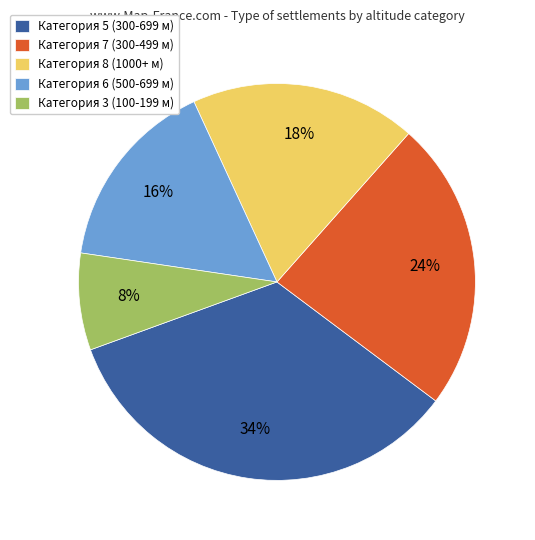

Is it true that Категория 5 (300-699 м) is 34% of the pie?

True